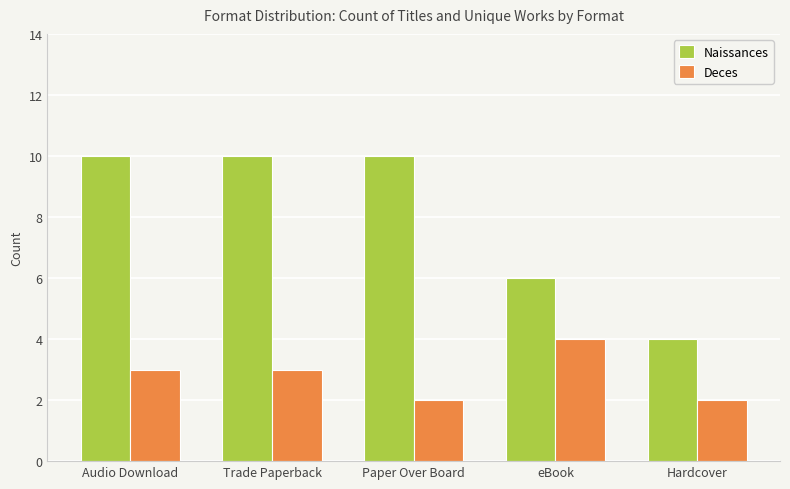

What is the greatest value displayed?

10